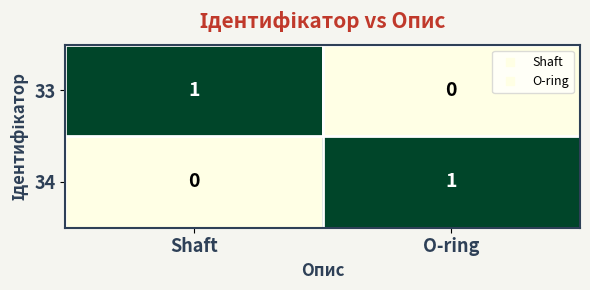

Reading left to right, what are all the values shown in this chart?

33: Shaft=1	O-ring=0
34: Shaft=0	O-ring=1